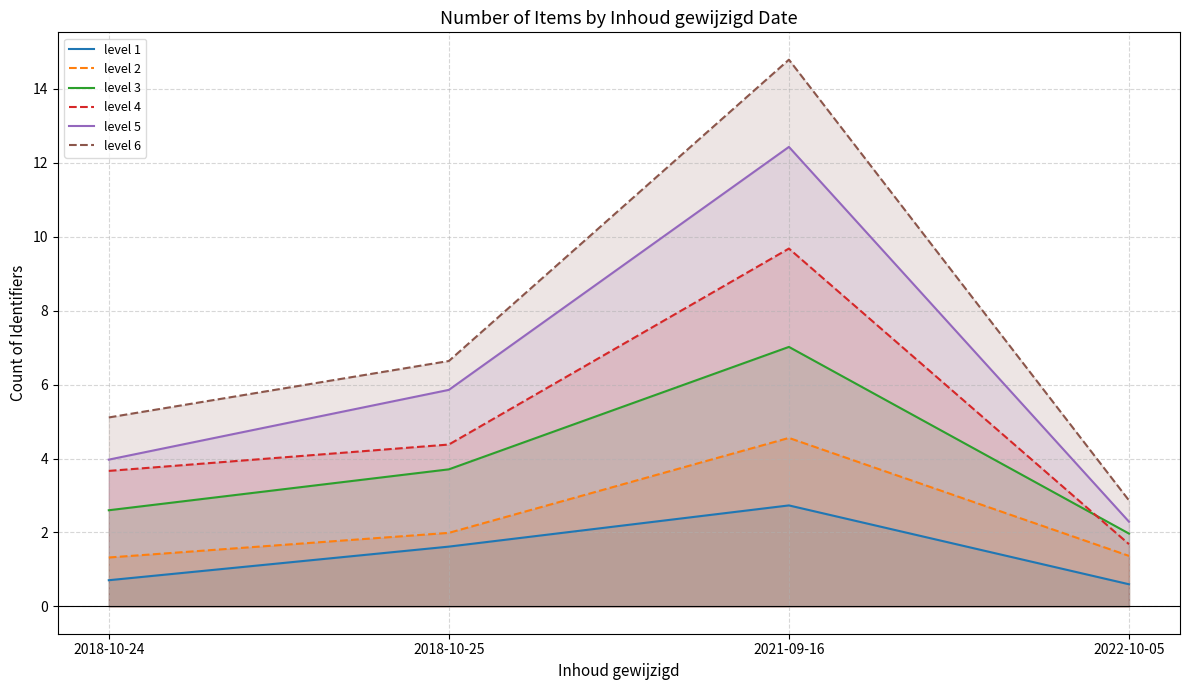

How many lines are shown in the chart?

6